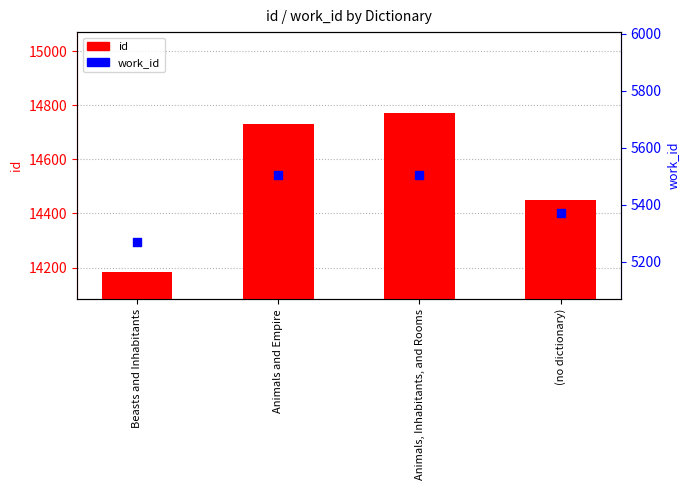

Which series contains the lowest Y value?

work_id